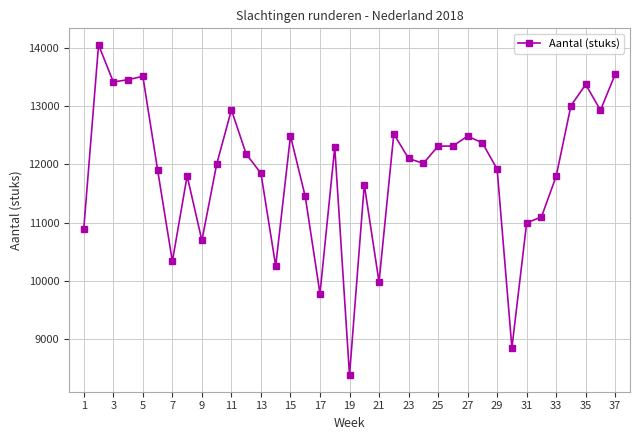

How many data points does each series have?

37